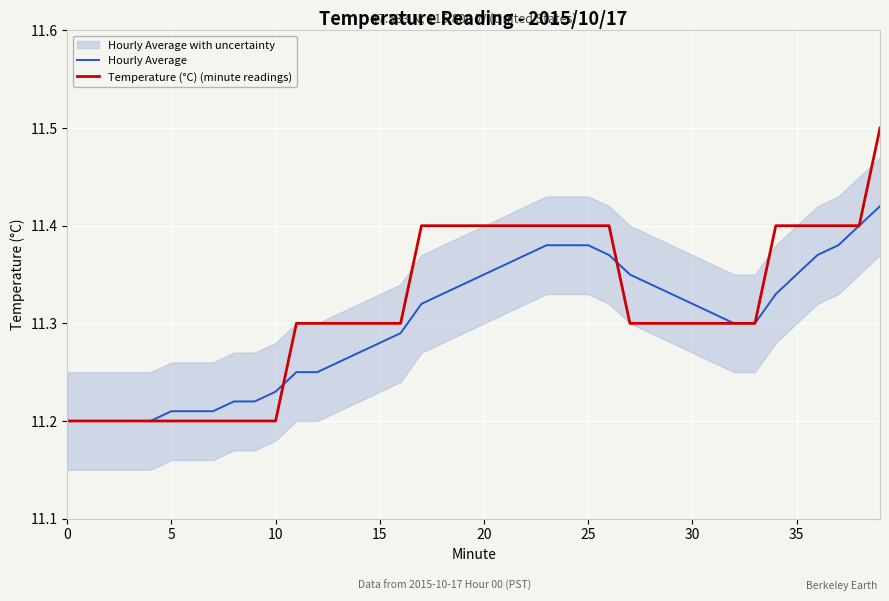

How many lines are shown in the chart?

2